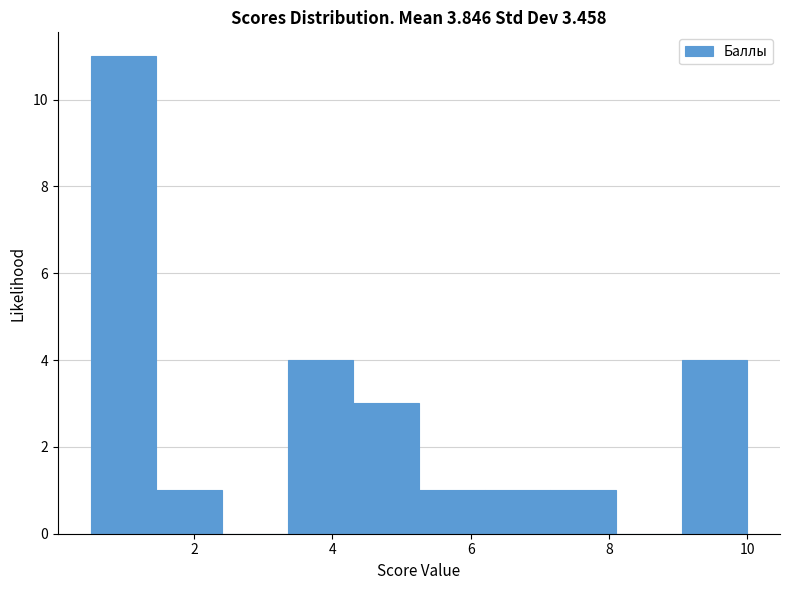

Reading left to right, transcribe this chart: for each bar, give the range it covers on the x-axis and its height. Neither the bar edges nor the heights are printed on the chart, so give them approximately, as read against the axes.

0.50 to 1.45: 11
1.45 to 2.40: 1
2.40 to 3.35: 0
3.35 to 4.30: 4
4.30 to 5.25: 3
5.25 to 6.20: 1
6.20 to 7.15: 1
7.15 to 8.10: 1
8.10 to 9.05: 0
9.05 to 10.00: 4